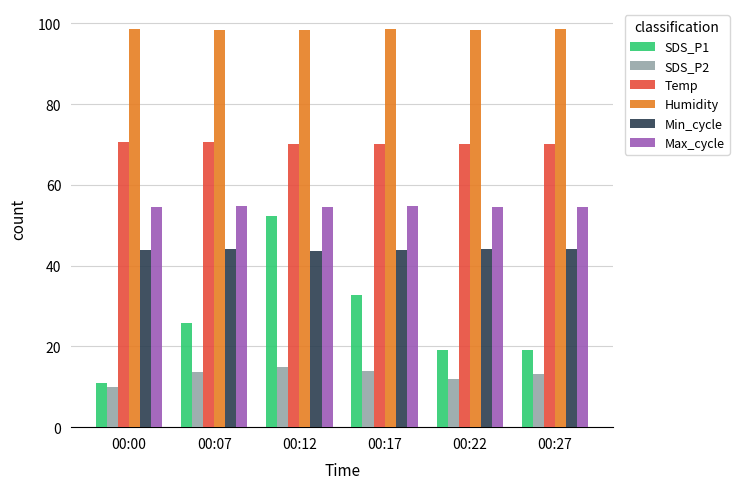

Which series has the largest total across all categories?

Humidity